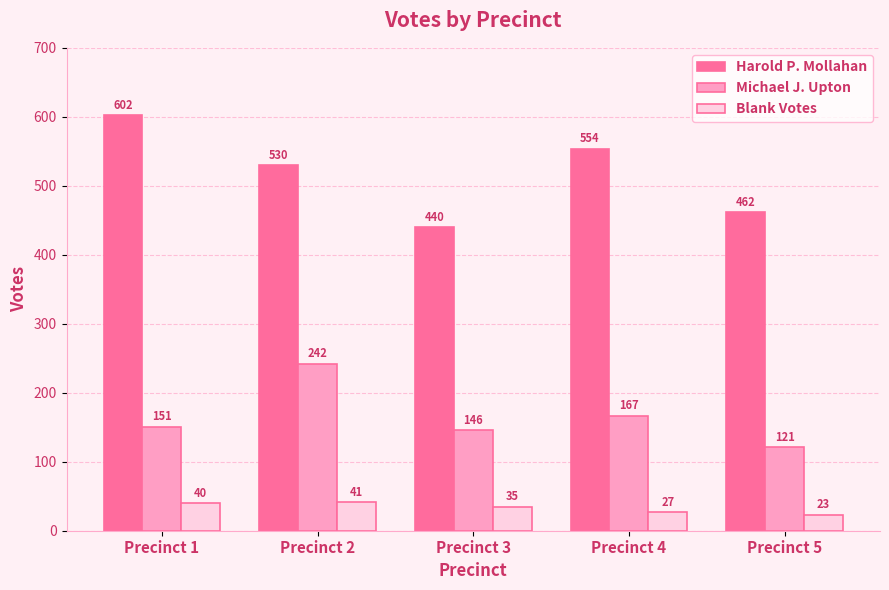

Reading left to right, what are all the values shown in this chart?

Harold P. Mollahan: Precinct 1=602	Precinct 2=530	Precinct 3=440	Precinct 4=554	Precinct 5=462
Michael J. Upton: Precinct 1=151	Precinct 2=242	Precinct 3=146	Precinct 4=167	Precinct 5=121
Blank Votes: Precinct 1=40	Precinct 2=41	Precinct 3=35	Precinct 4=27	Precinct 5=23